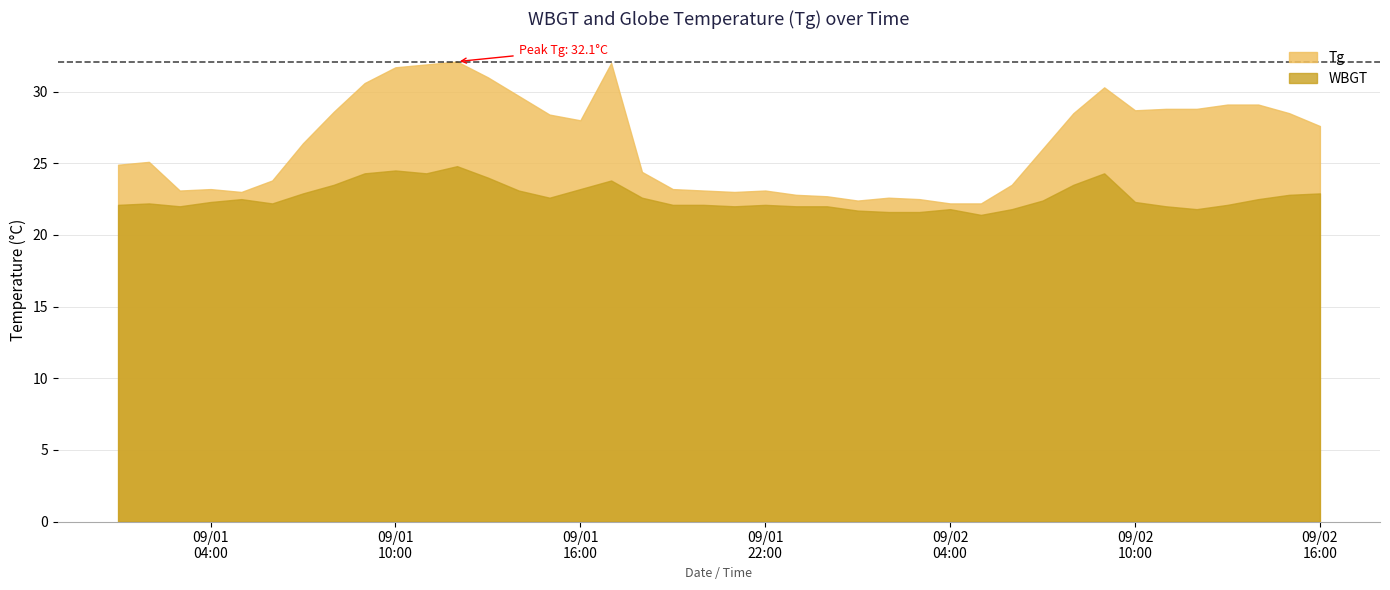

Does the chart display data point markers on the line(s)?

No